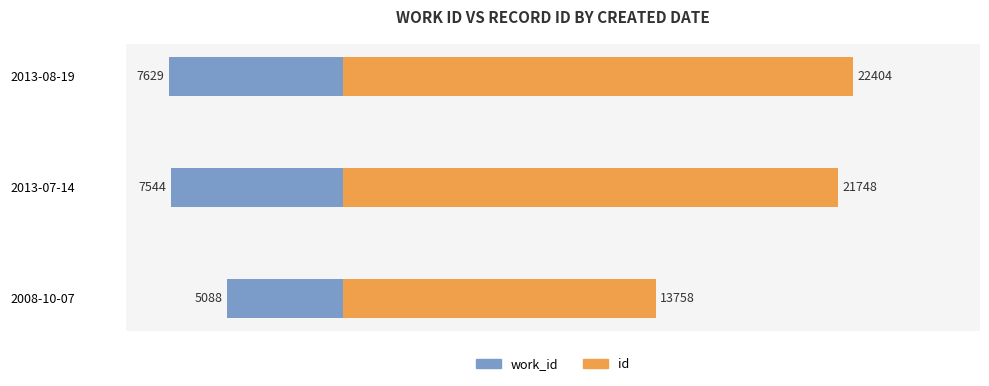

Between −10000 and 0, which series saw the biggest shift?

id